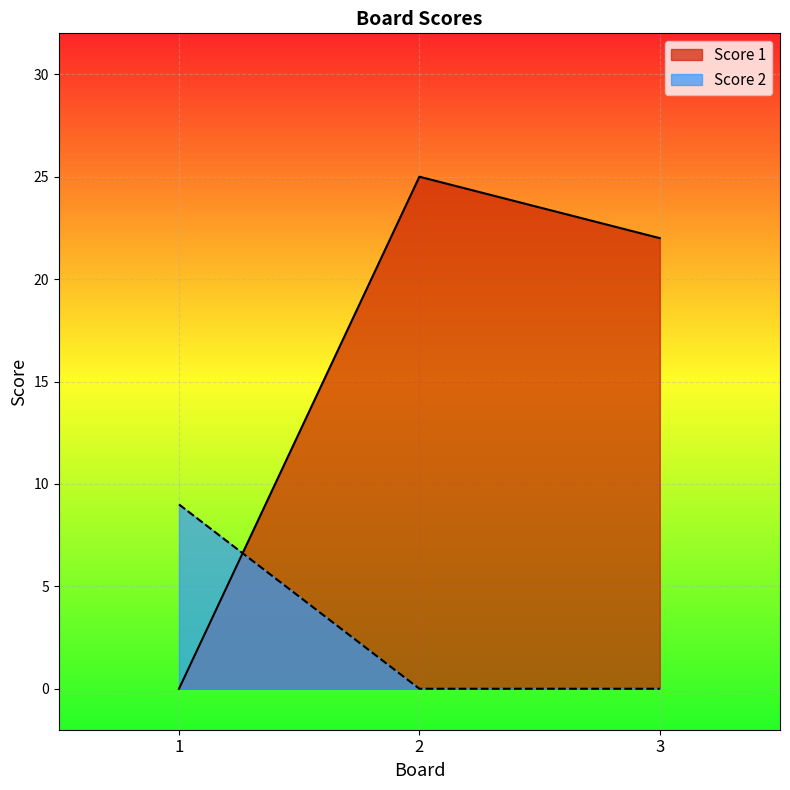

Between 1 and 3, which series saw the biggest shift?

Score 1